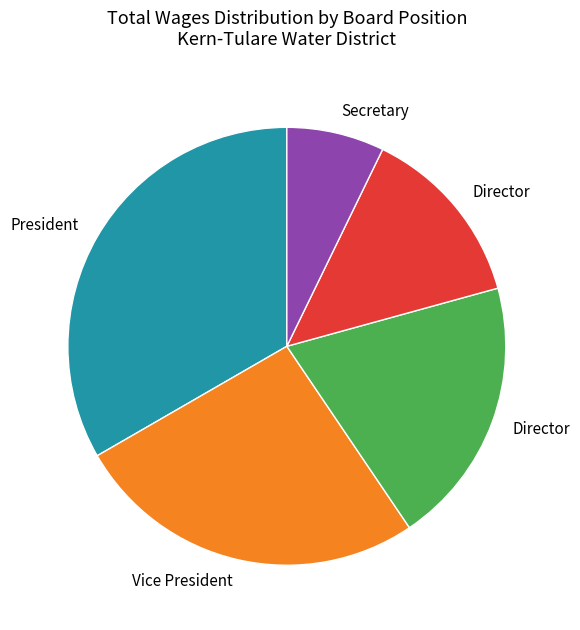

Is there a majority slice in this chart?

No